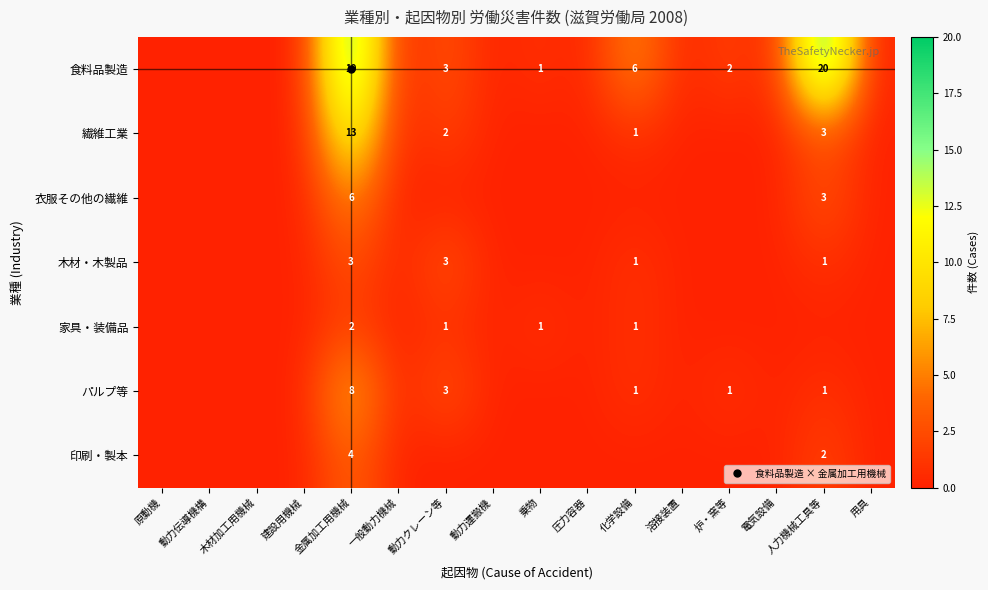

Which label corresponds to the smallest value in the chart?

原動機